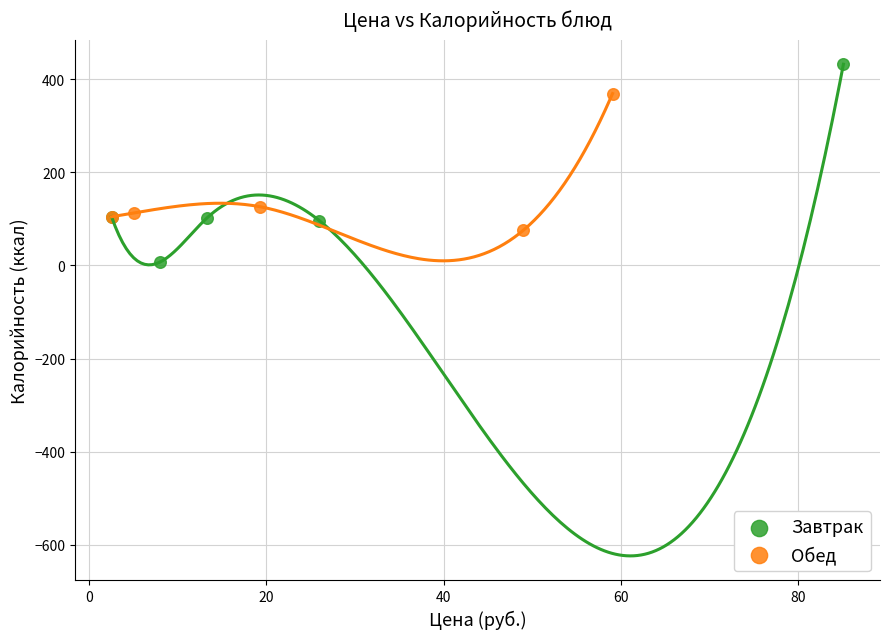

Which series reaches the maximum Y coordinate?

Завтрак